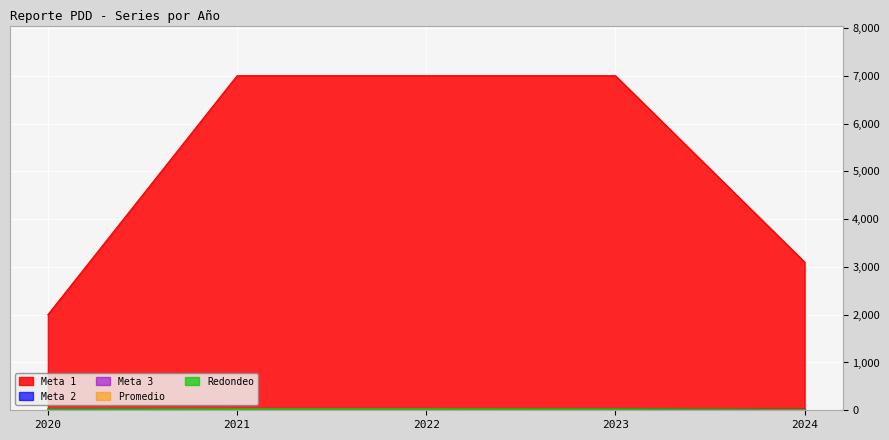

At which category is the sum across all series the highest?

2021